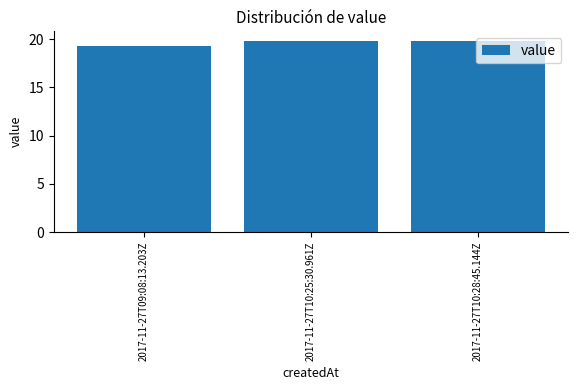

What is the greatest value displayed?

19.8